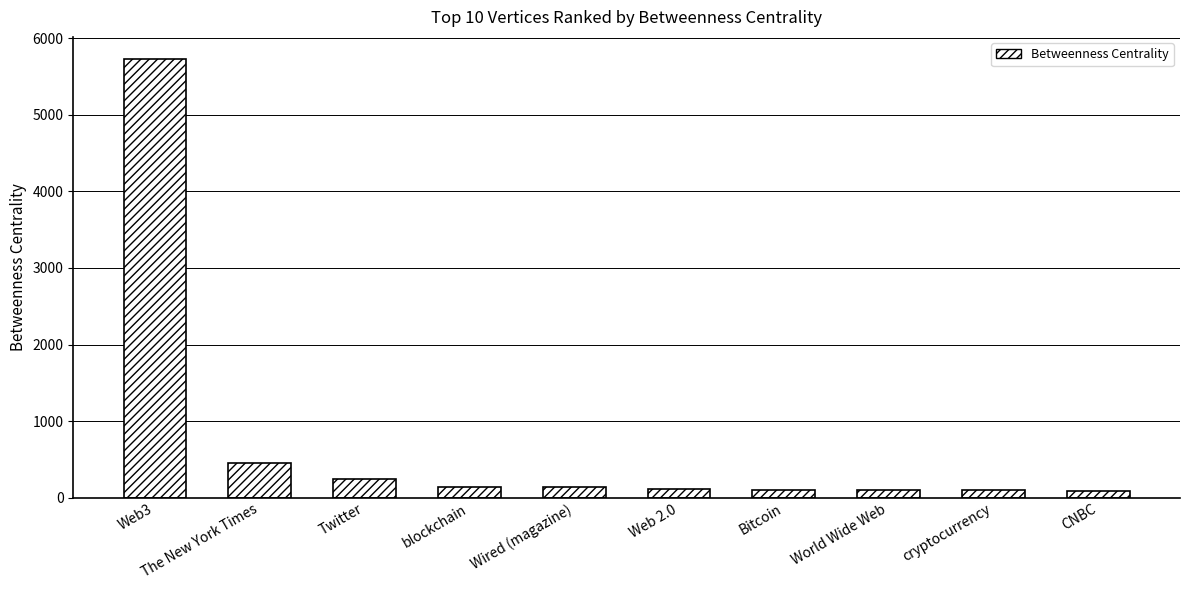

Approximately how many times larger is the value at World Wide Web compared to cryptocurrency?

1.0